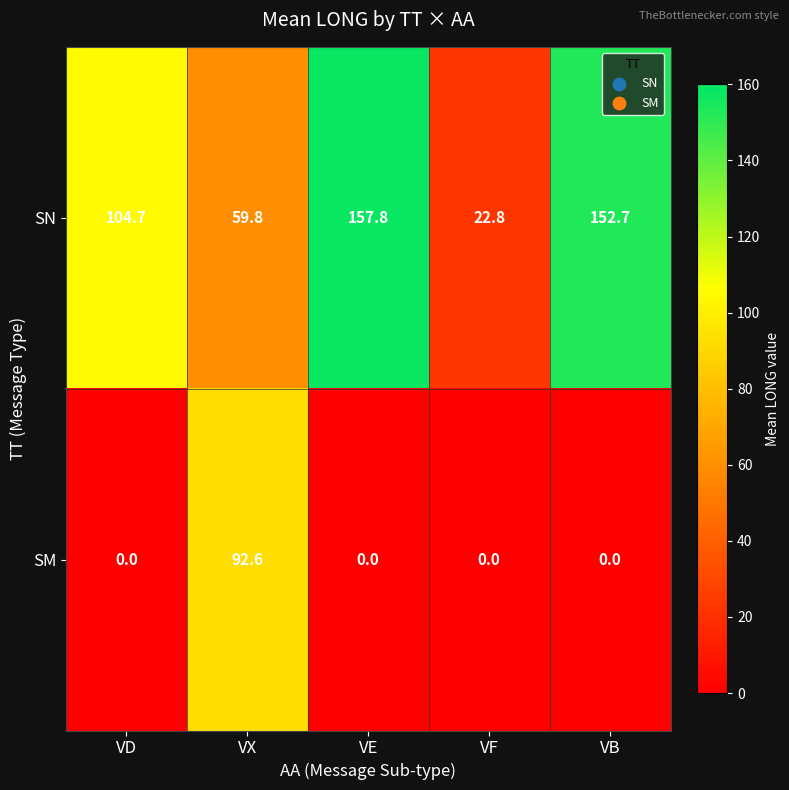

What is the lowest value of the SN series?

22.8